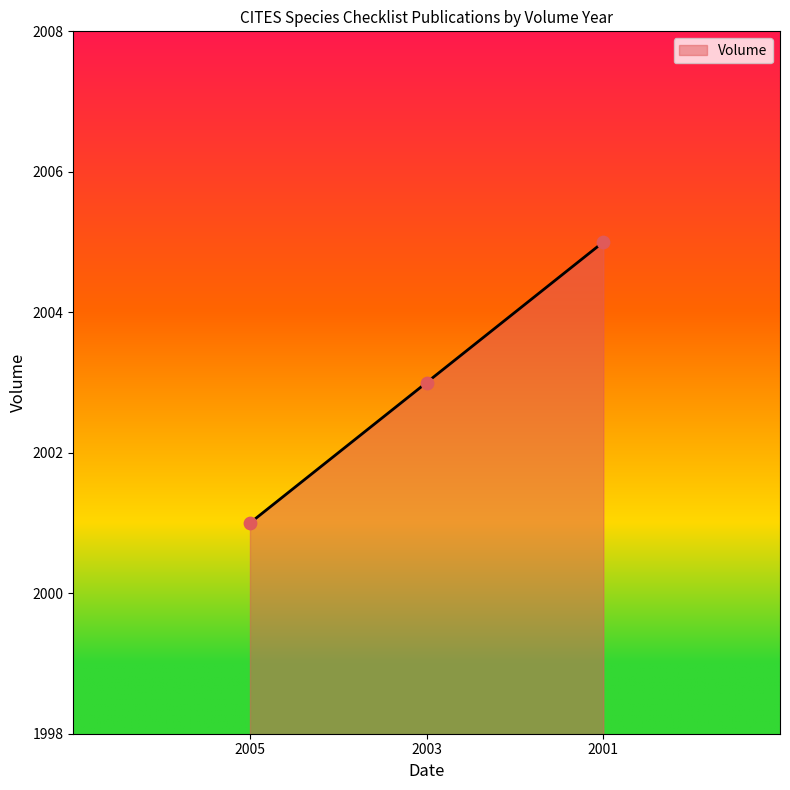

What is the ratio of the value at 2001 to the value at 2005?

1.0